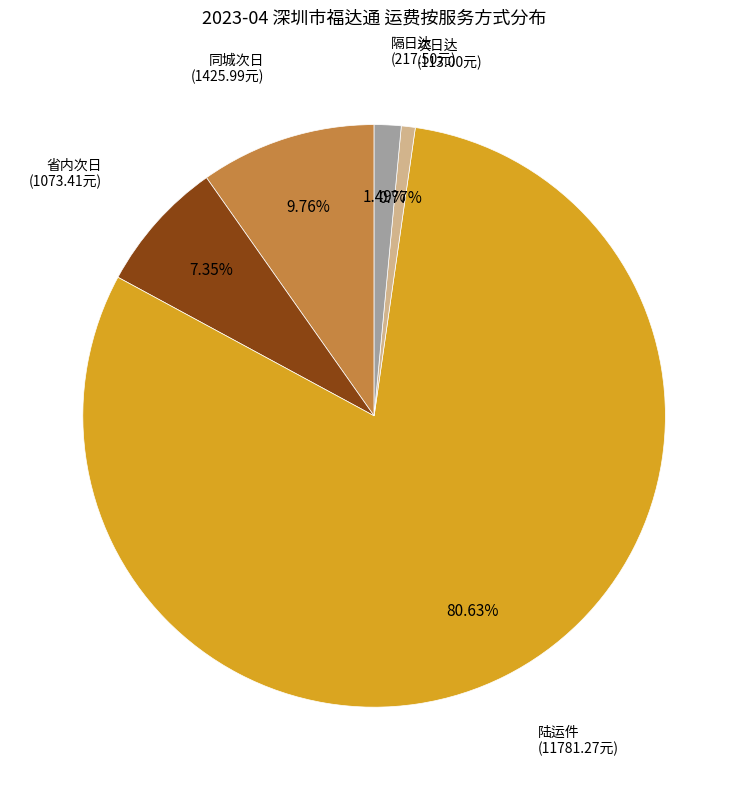

Count the number of slices in the pie.

5